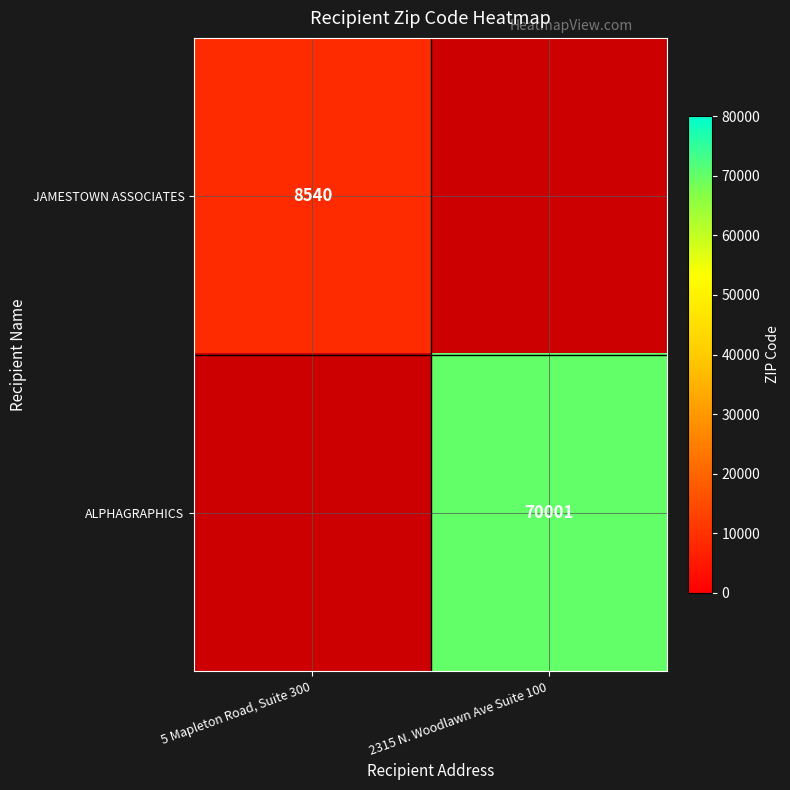

Is the value of ALPHAGRAPHICS at 2315 N. Woodlawn Ave Suite 100 greater than the value of JAMESTOWN ASSOCIATES at 5 Mapleton Road, Suite 300?

Yes